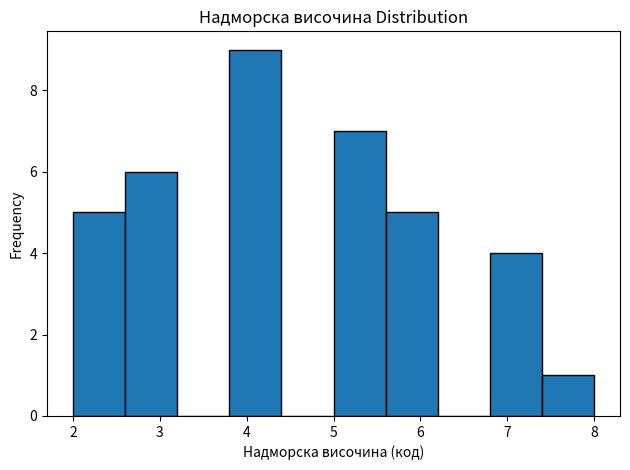

Reading left to right, list every bar in this chart as the range it spans on the x-axis followed by its height. The values are not printed on the chart, so give them approximately, as read against the axis.

2.0 to 2.6: 5
2.6 to 3.2: 6
3.2 to 3.8: 0
3.8 to 4.4: 9
4.4 to 5.0: 0
5.0 to 5.6: 7
5.6 to 6.2: 5
6.2 to 6.8: 0
6.8 to 7.4: 4
7.4 to 8.0: 1